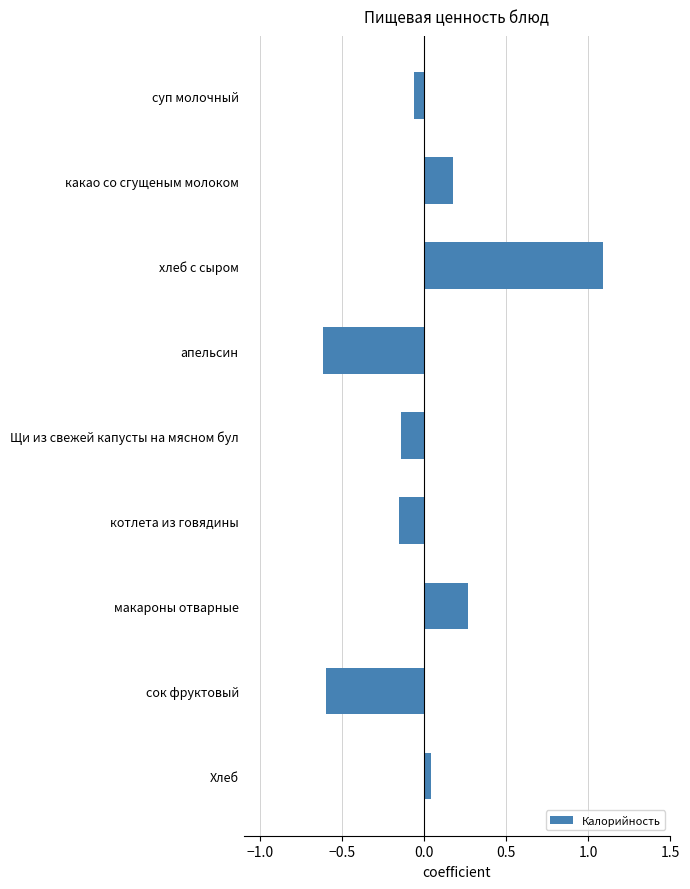

Which label corresponds to the largest value in the chart?

хлеб с сыром